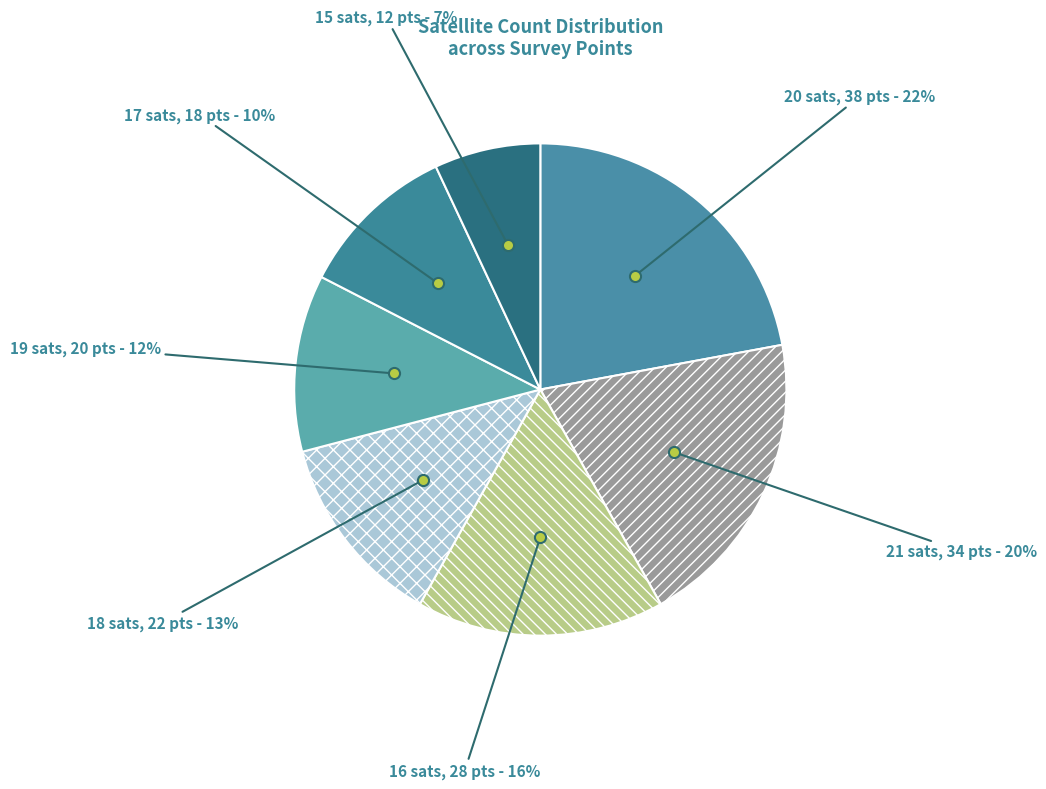

Count the number of slices in the pie.

7